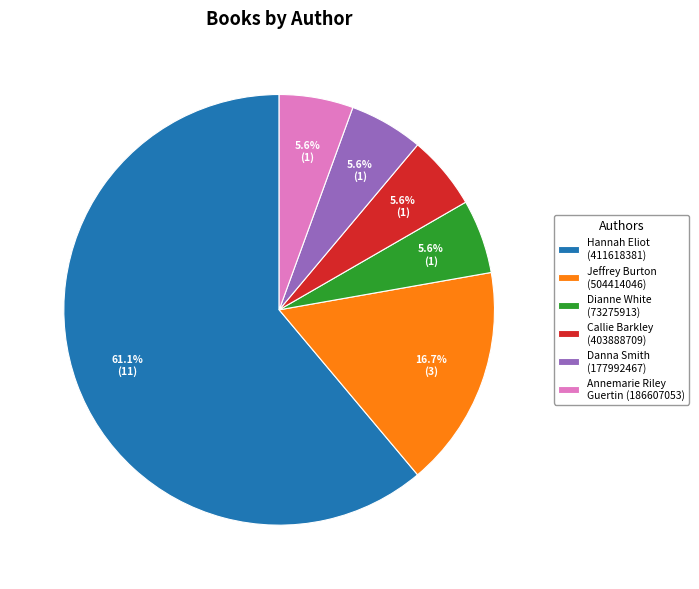

Is it true that Hannah Eliot (411618381) is 61% of the pie?

True